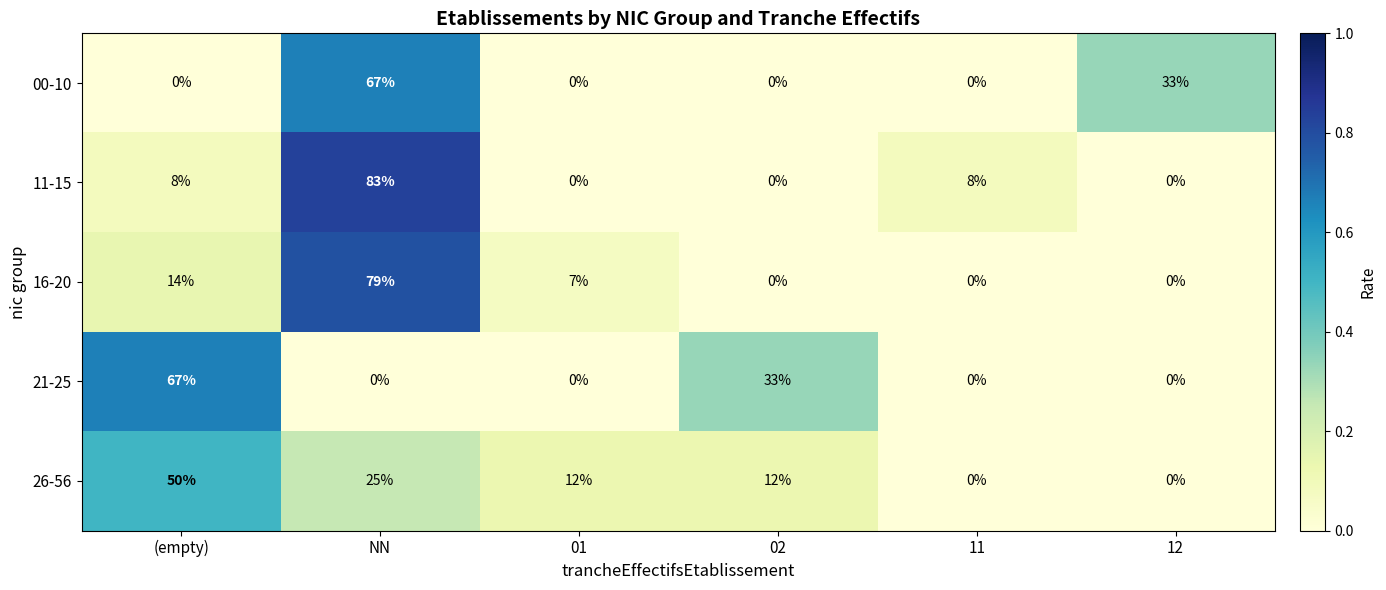

What is the sum of the 11-15 values at 11 and 01?

8